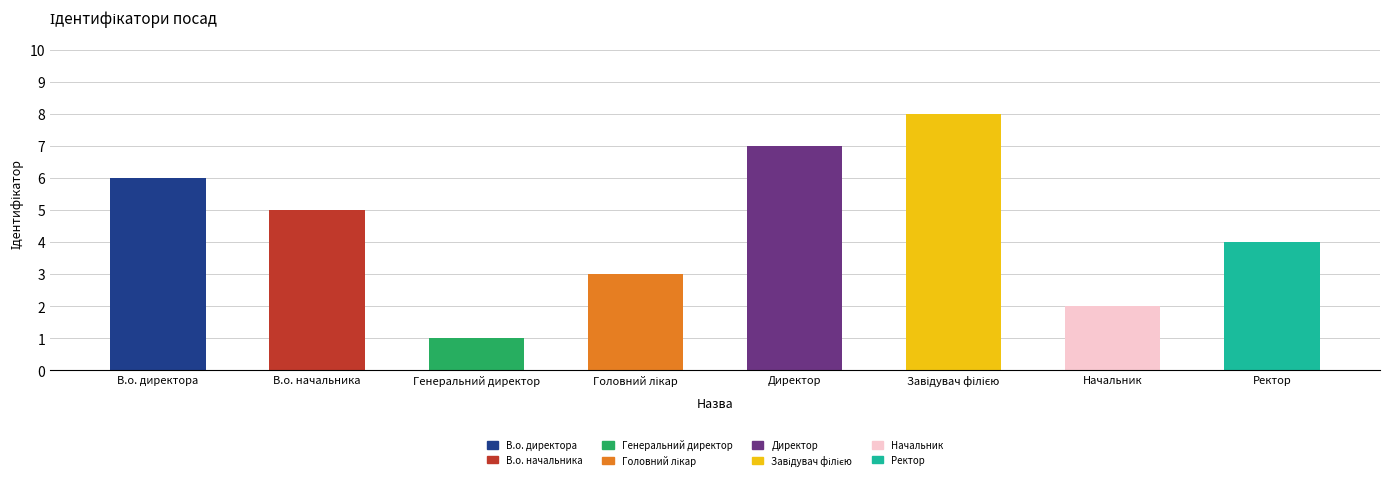

What is the maximum value shown in the chart?

8